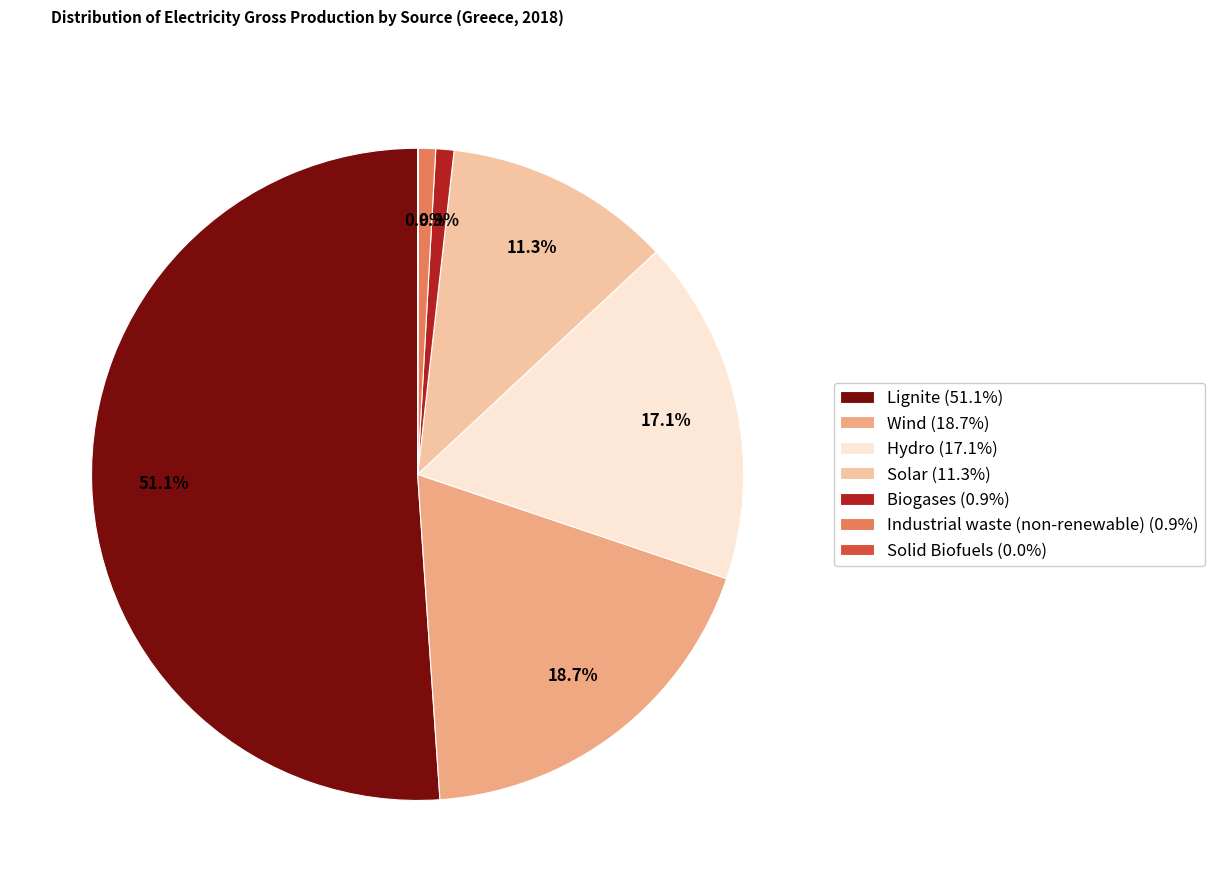

How much of the chart is everything except Lignite (51.1%)?

48.9%